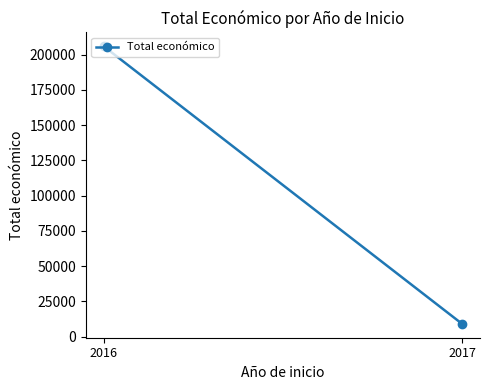

Rank the categories by value from lowest to highest.

2017, 2016